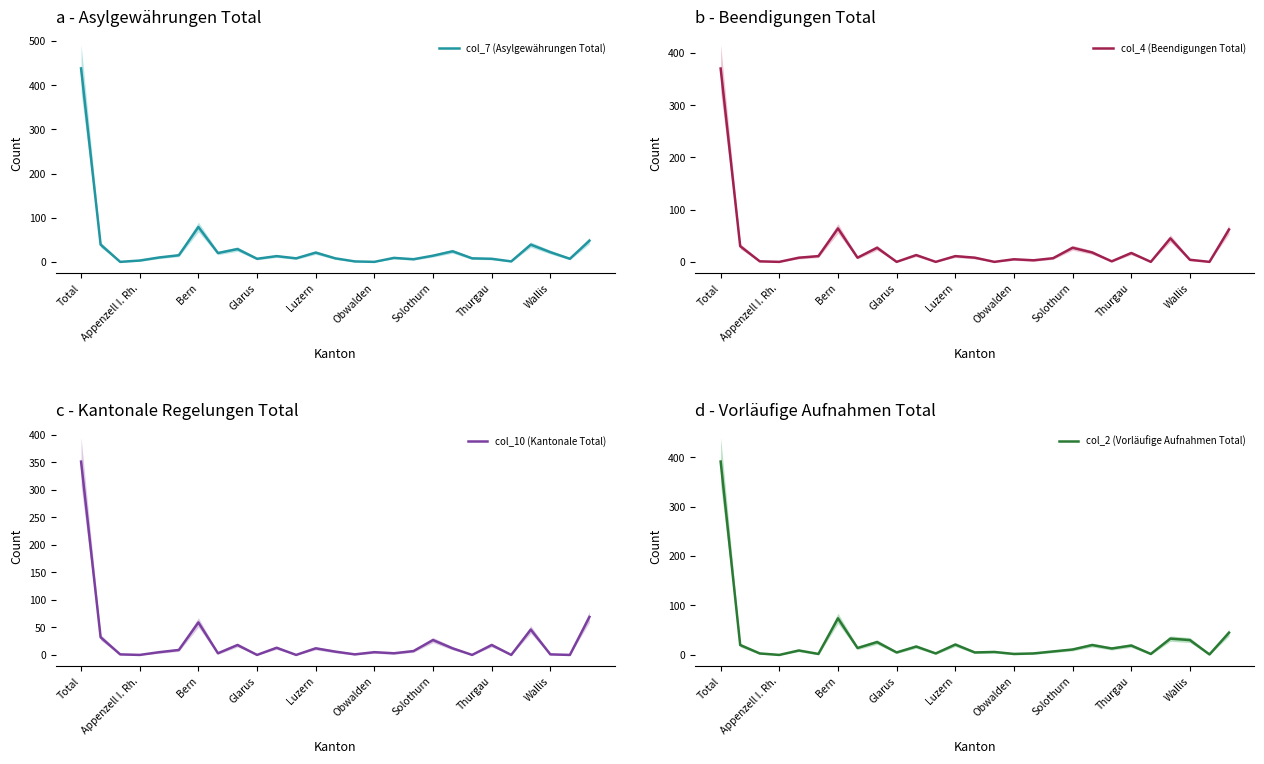

What is the sum of all col_7 (Asylgewährungen Total) values?

876